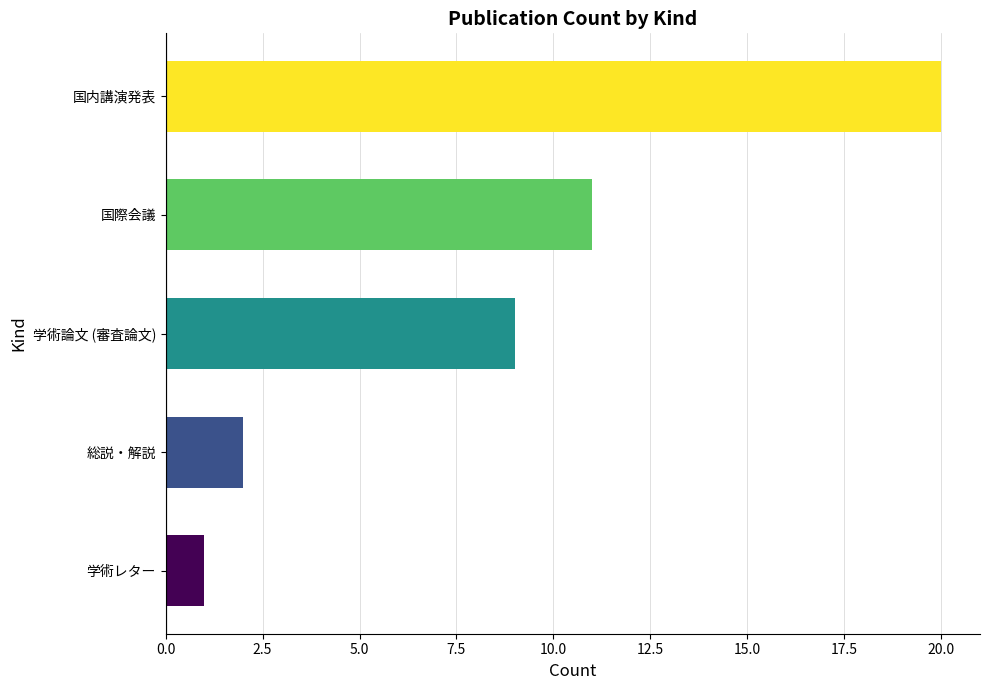

What is the change in value from 学術レター to 国内講演発表?

+19